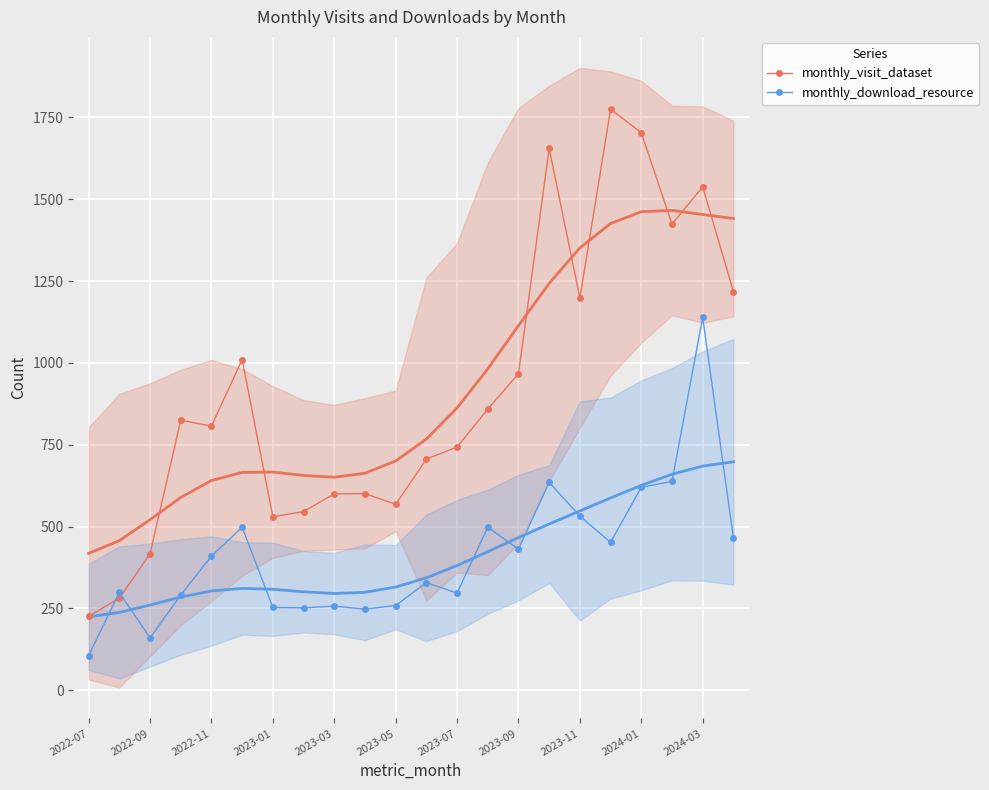

What is the maximum value for monthly_download_resource?

1139